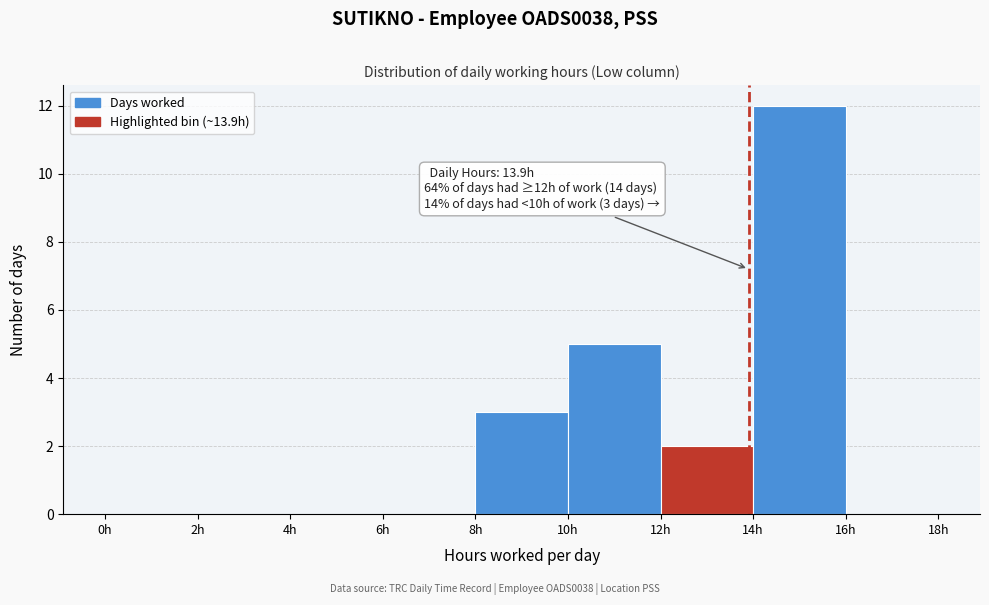

Which range on the x-axis has the tallest bar?

14 to 16